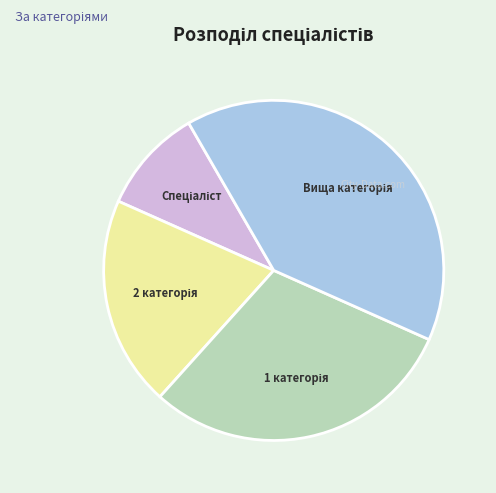

Does any single category account for the majority?

No